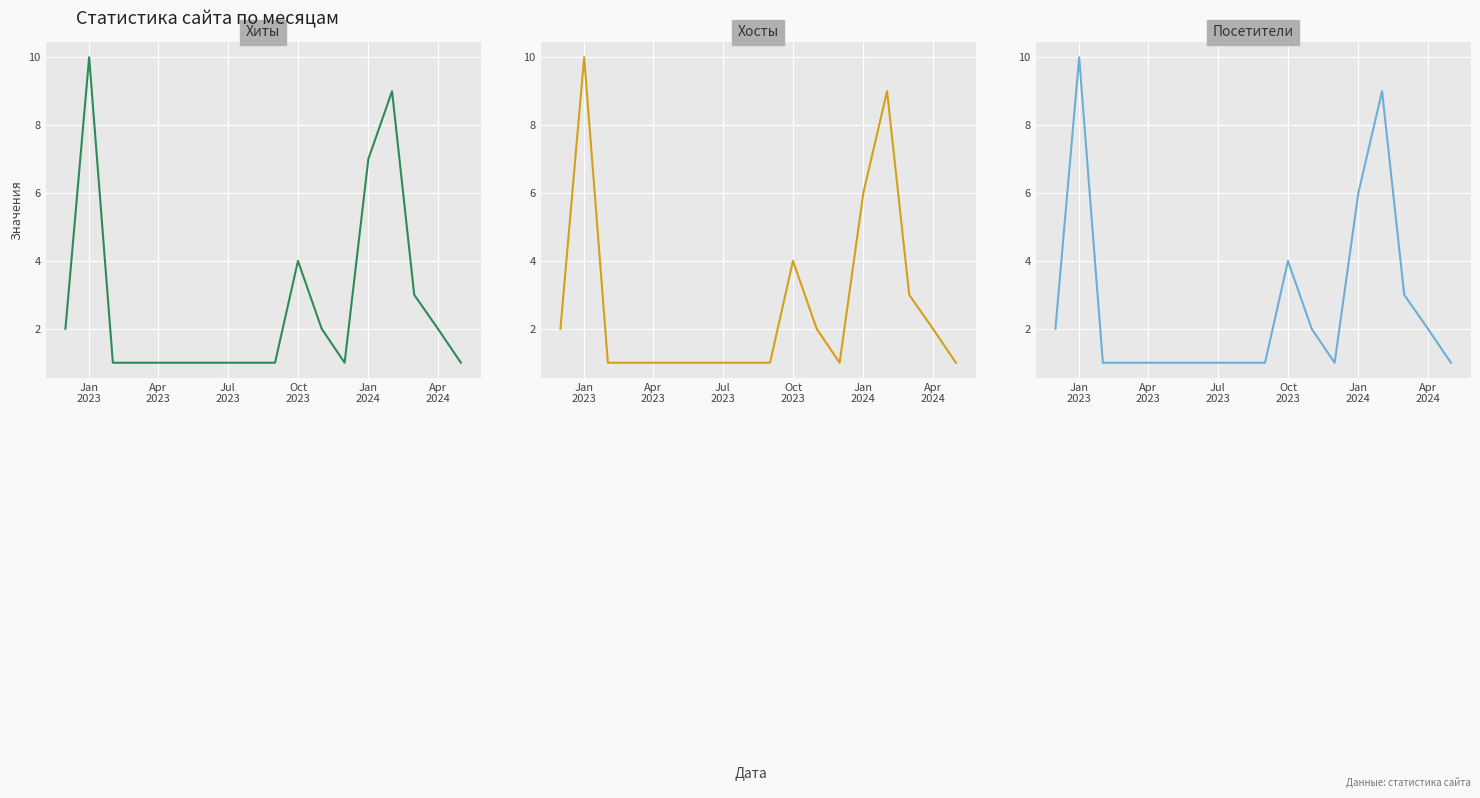

What is the label of the 6th point from the left?

Apr
2024